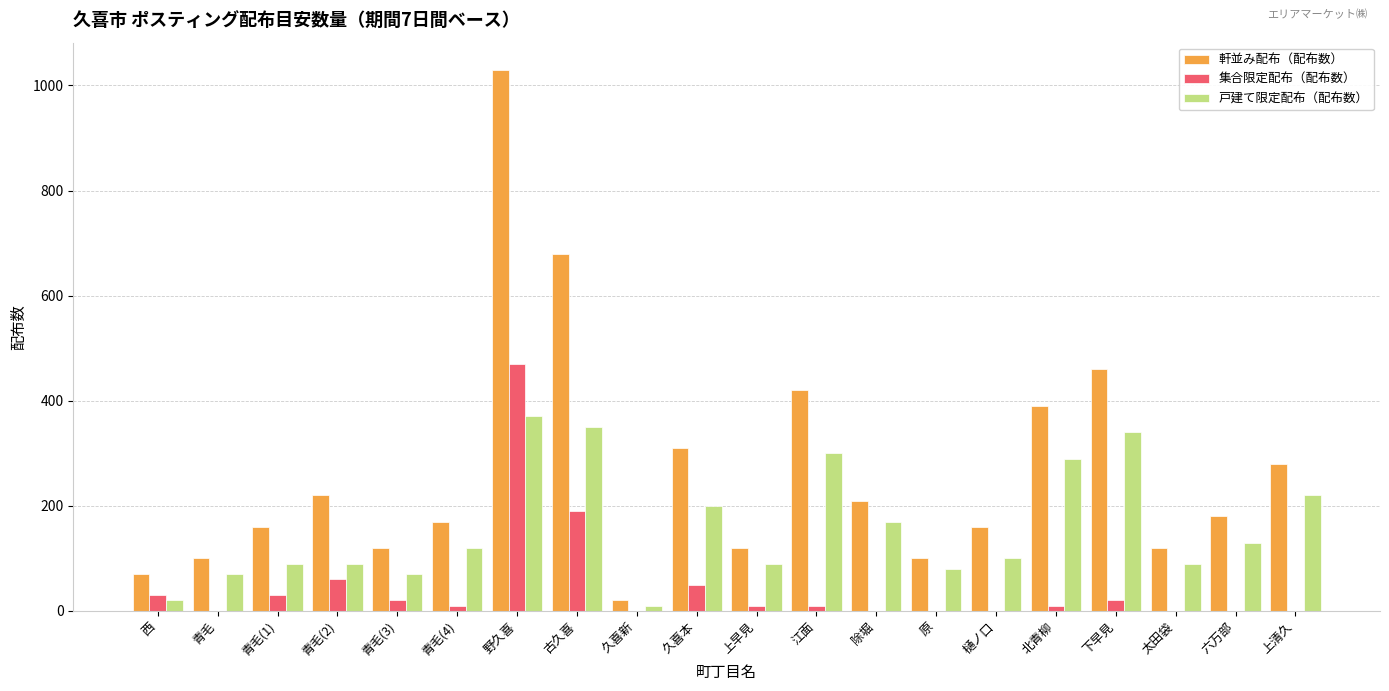

The value of 集合限定配布（配布数） at 古久喜 is 190. True or false?

True